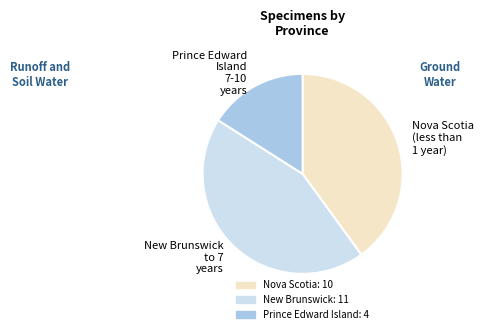

Is there any slice that represents more than half of the pie?

No